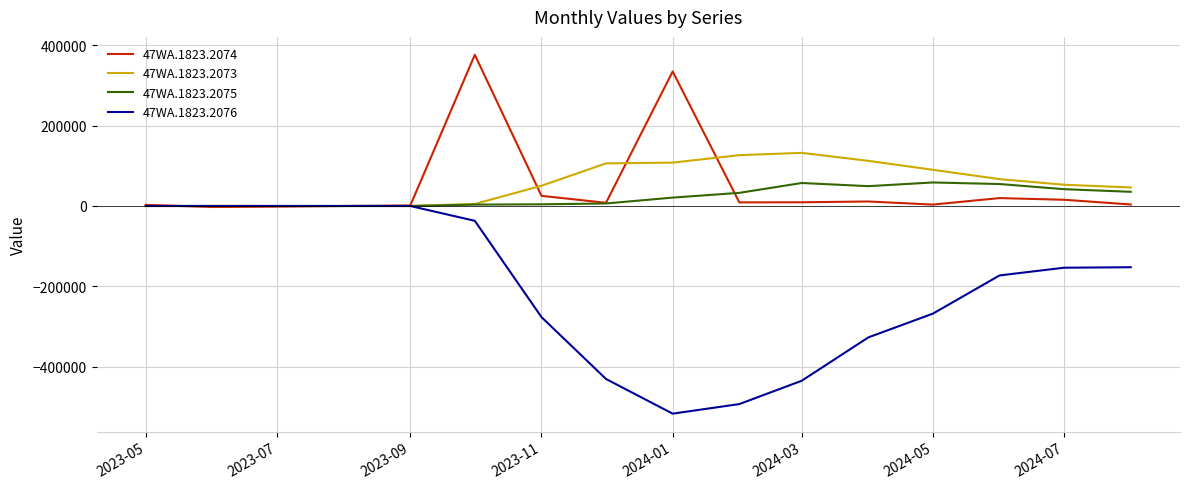

Rank the series by their maximum value, from lowest to highest.

47WA.1823.2076, 47WA.1823.2075, 47WA.1823.2073, 47WA.1823.2074